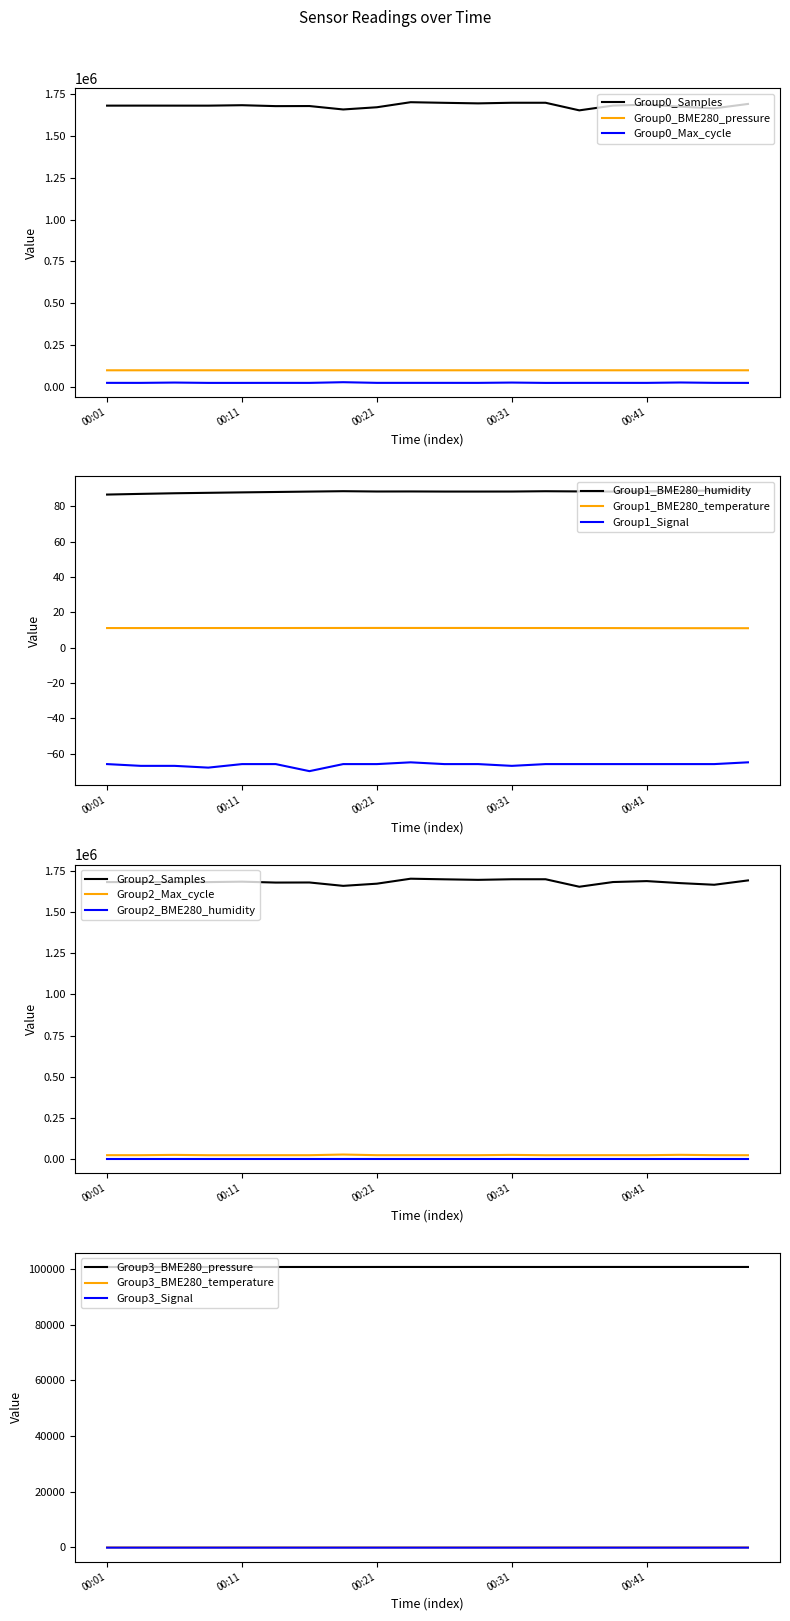

True or false: Group0_Max_cycle and Group0_BME280_pressure intersect in this chart.

False